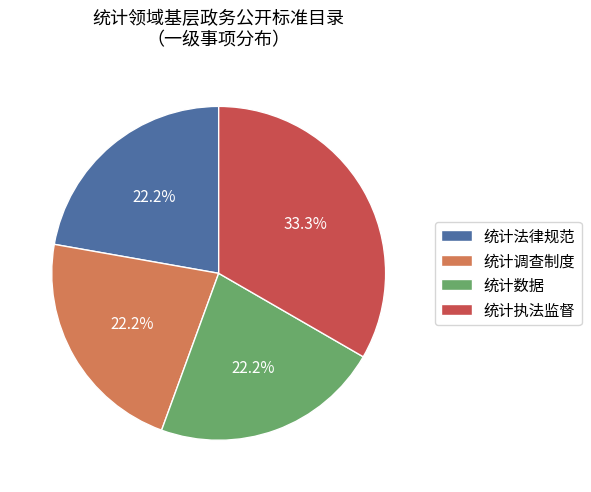

What percentage is the 统计法律规范 slice, to the nearest percent?

22%